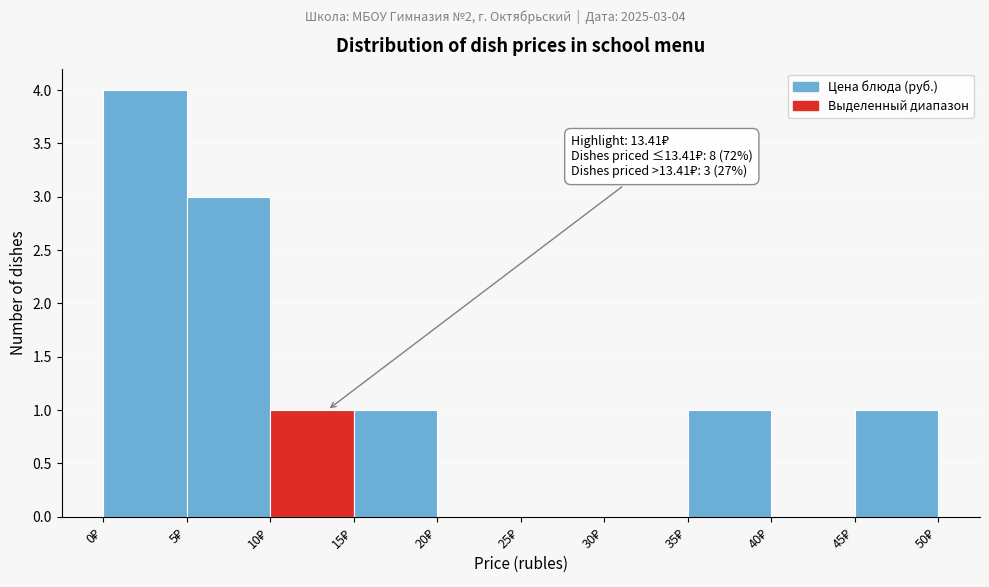

Which range on the x-axis has the tallest bar?

0 to 5